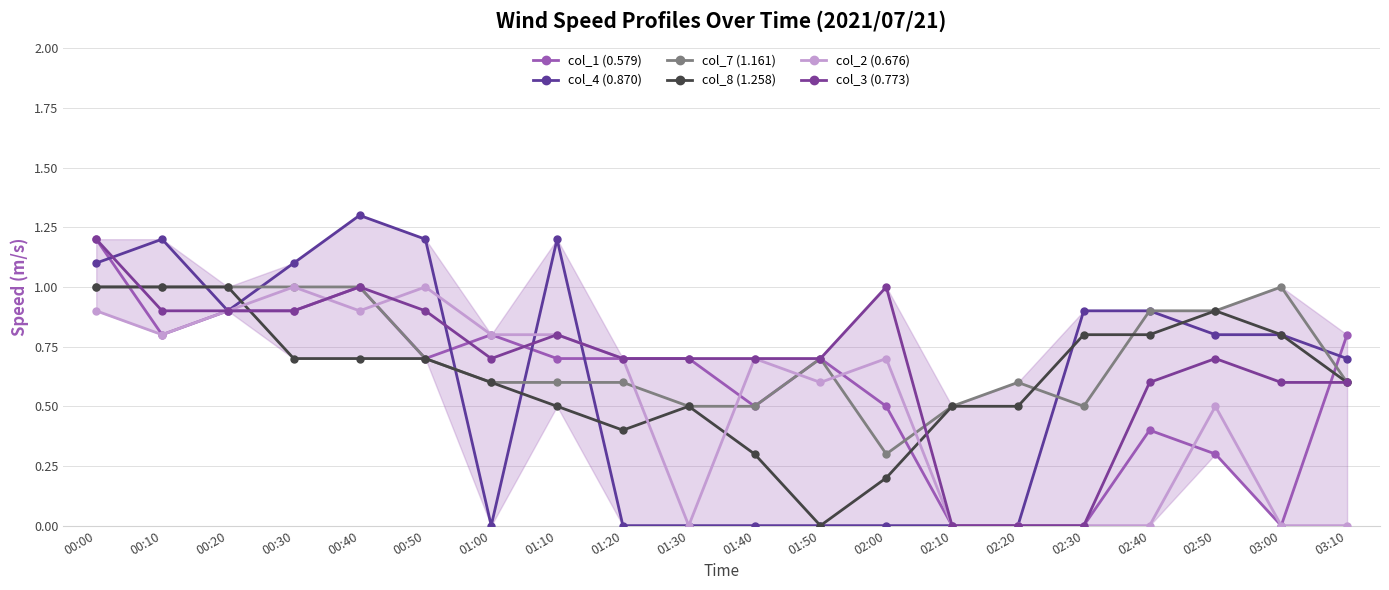

Rank the categories by col_8 (1.258) value from highest to lowest.

00:00, 00:10, 00:20, 02:50, 02:30, 02:40, 03:00, 00:30, 00:40, 00:50, 01:00, 03:10, 01:10, 01:30, 02:10, 02:20, 01:20, 01:40, 02:00, 01:50